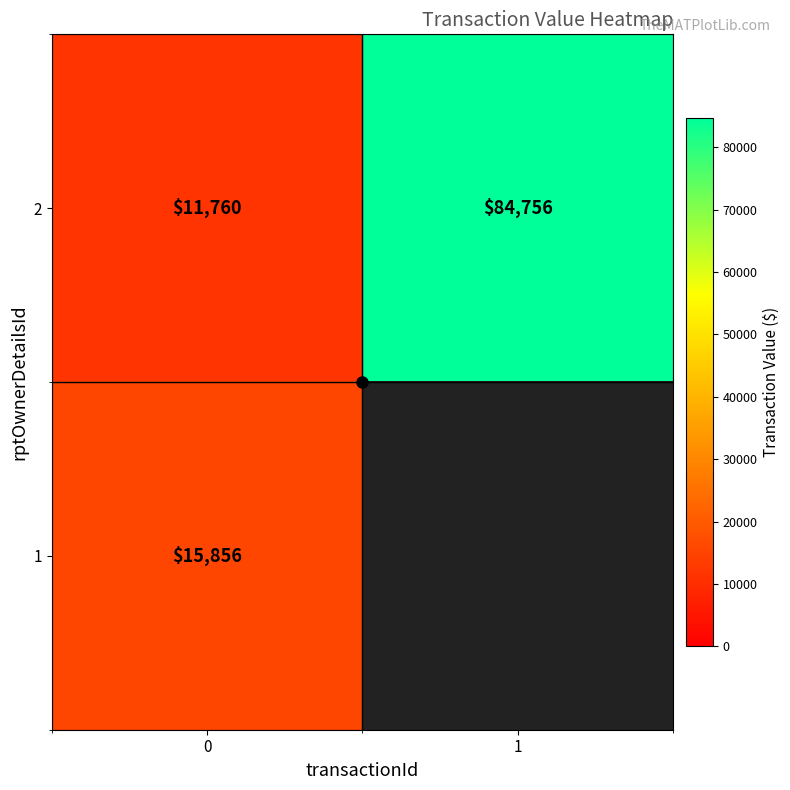

How many distinct data groups are displayed?

2